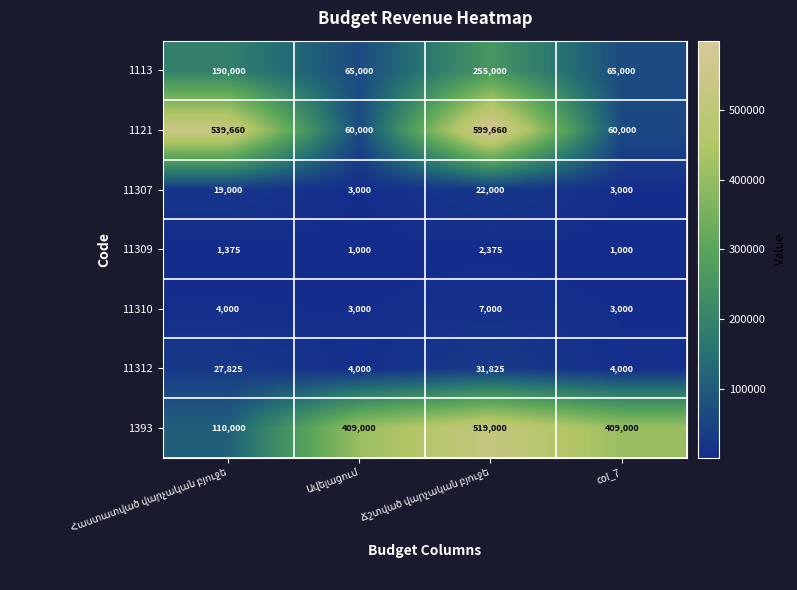

What is the lowest value of the 11312 series?

4000